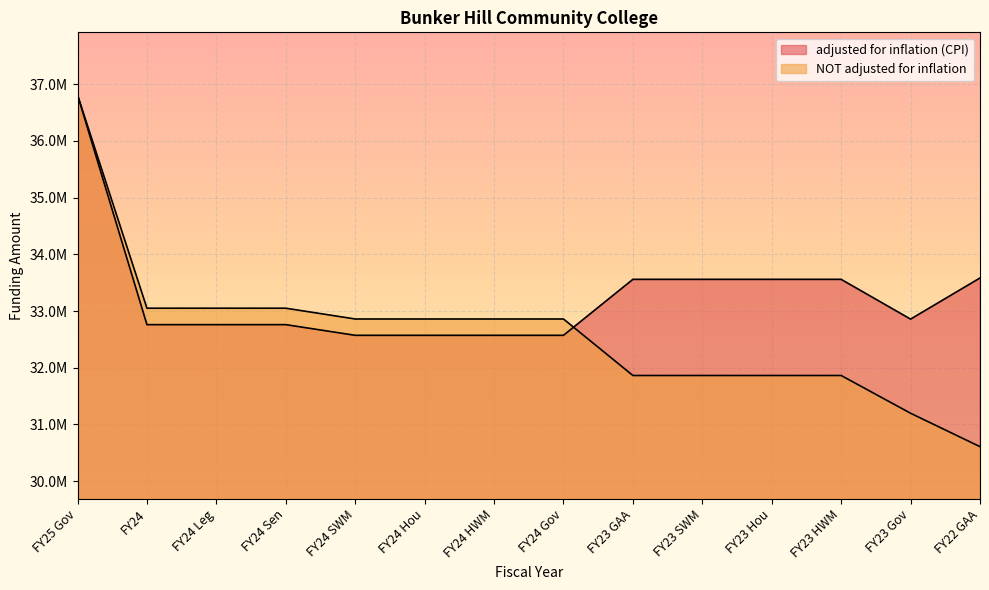

Is it true that NOT adjusted for inflation equals 13485952 at FY23 SWM?

False